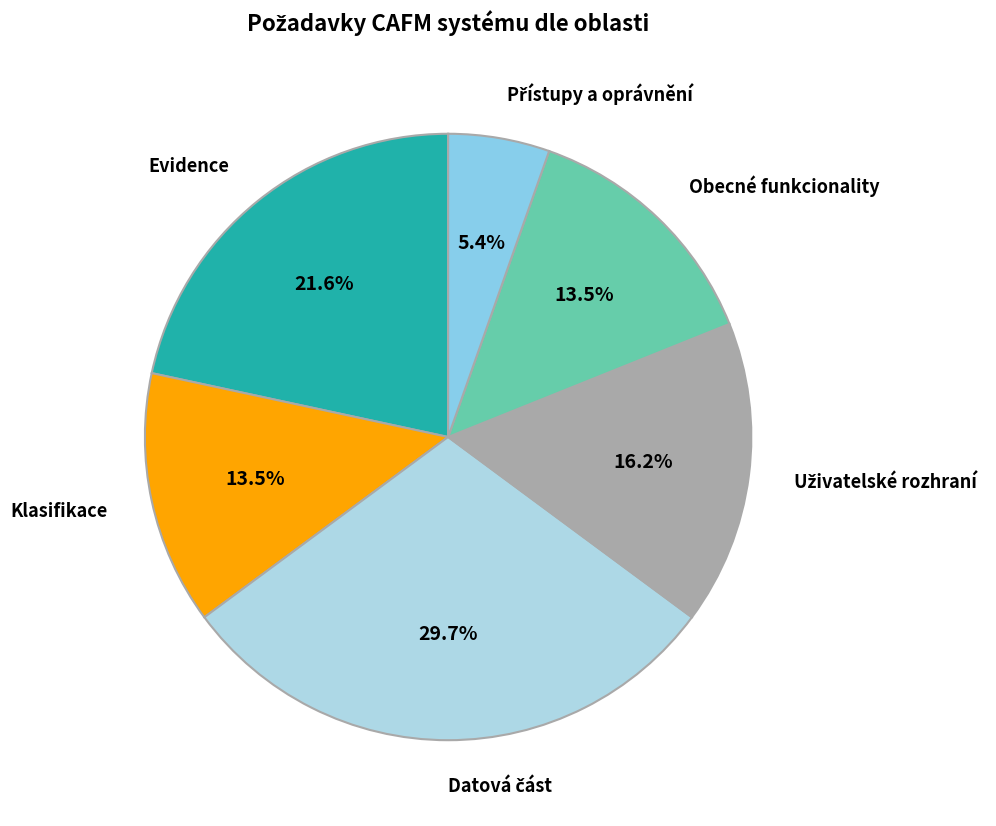

Is there a majority slice in this chart?

No